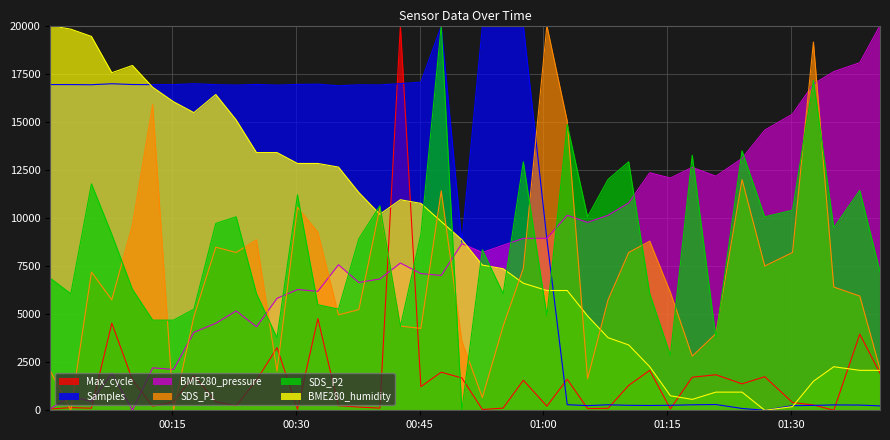

What is the maximum value for BME280_pressure?

20000.0